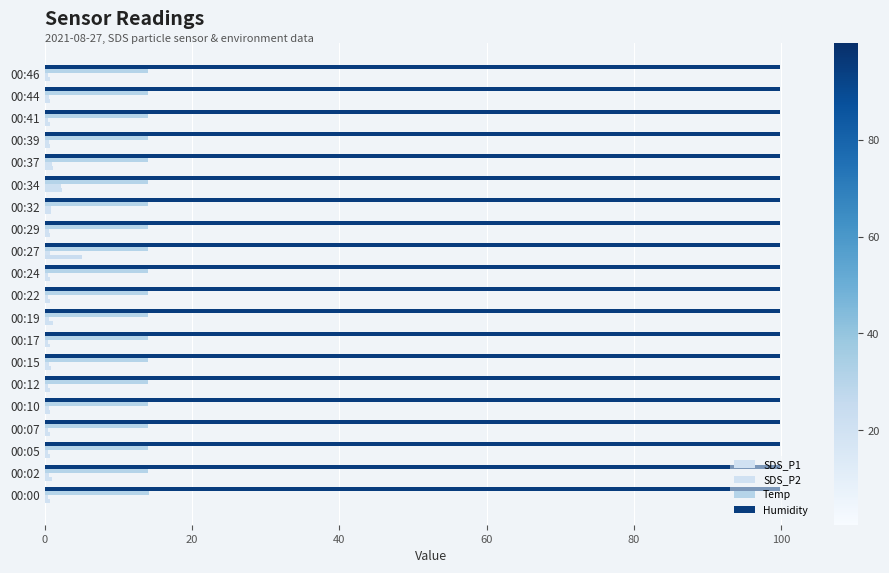

How many categories are shown in the chart?

20